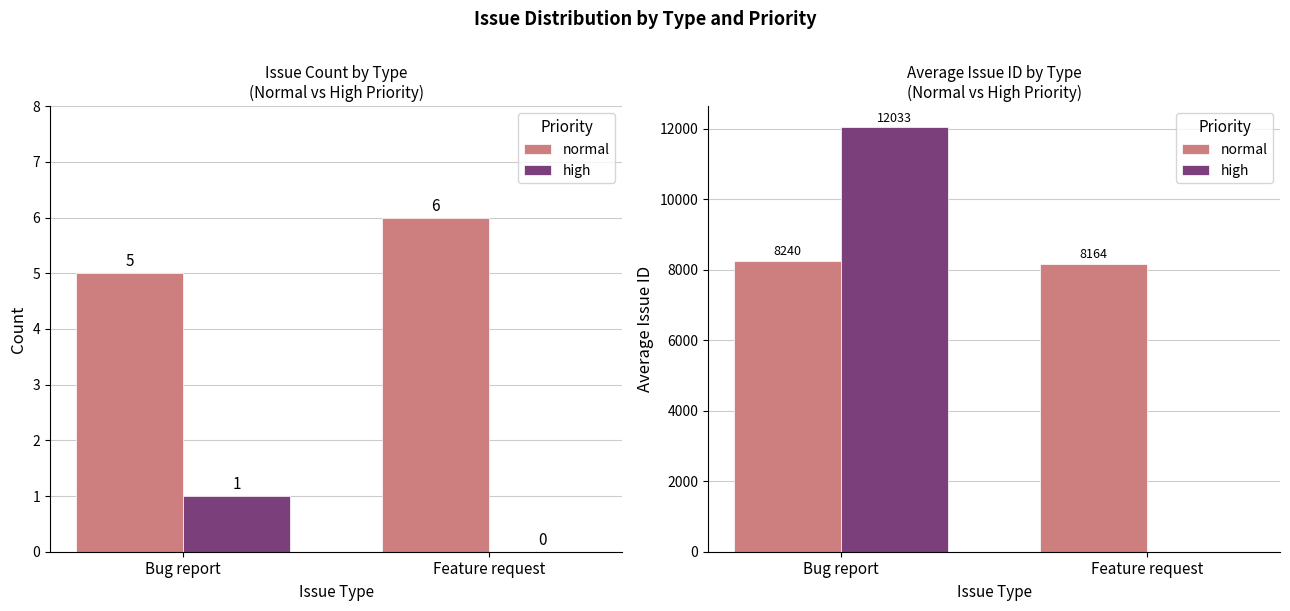

Does the chart contain any negative values?

No